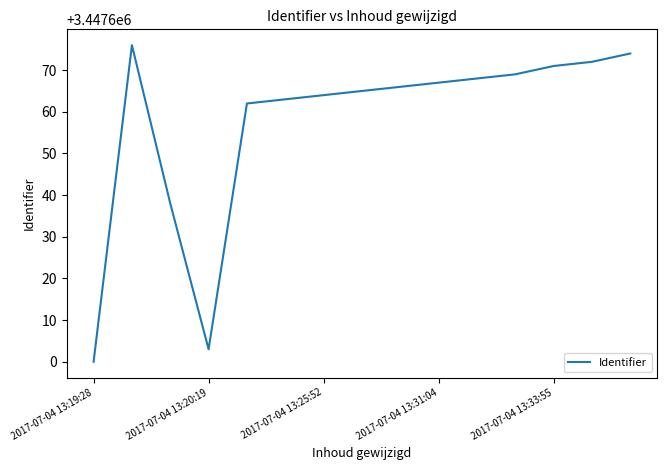

What is the minimum value shown in the chart?

3447600